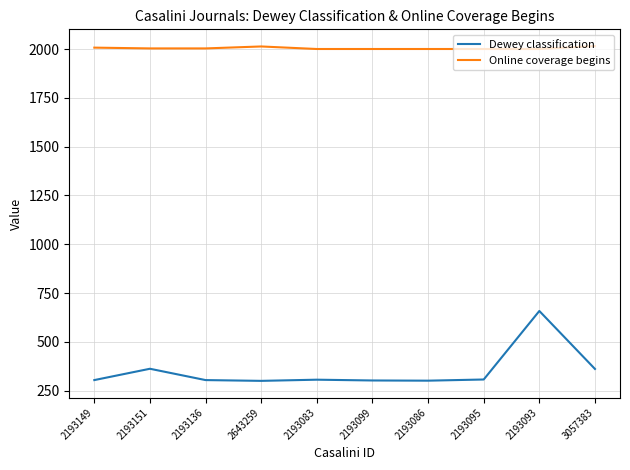

What is the difference between the Dewey classification values at 3057383 and 2193095?

54